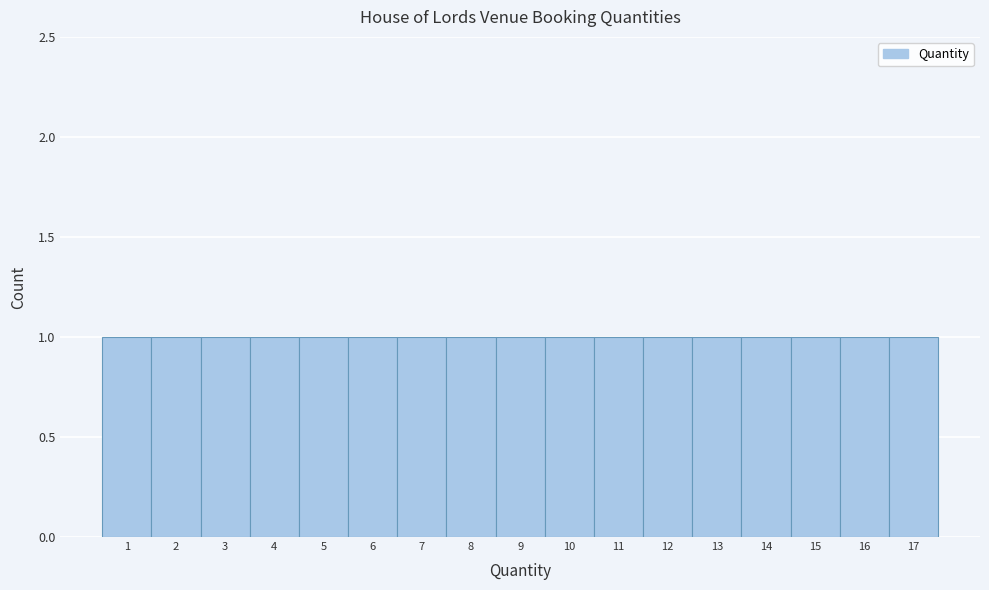

Reading left to right, list every bar in this chart as the range it spans on the x-axis followed by its height. The values are not printed on the chart, so give them approximately, as read against the axis.

0.5 to 1.5: 1
1.5 to 2.5: 1
2.5 to 3.5: 1
3.5 to 4.5: 1
4.5 to 5.5: 1
5.5 to 6.5: 1
6.5 to 7.5: 1
7.5 to 8.5: 1
8.5 to 9.5: 1
9.5 to 10.5: 1
10.5 to 11.5: 1
11.5 to 12.5: 1
12.5 to 13.5: 1
13.5 to 14.5: 1
14.5 to 15.5: 1
15.5 to 16.5: 1
16.5 to 17.5: 1